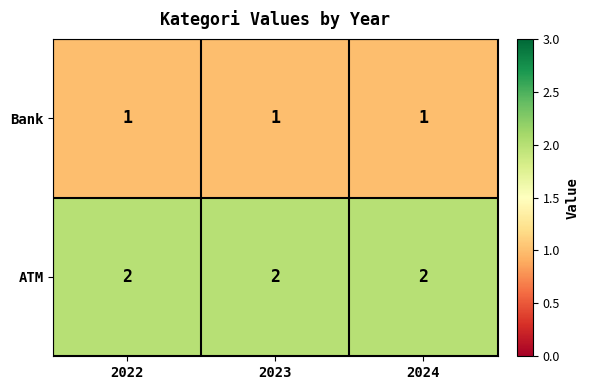

What is the sum of all ATM values?

6